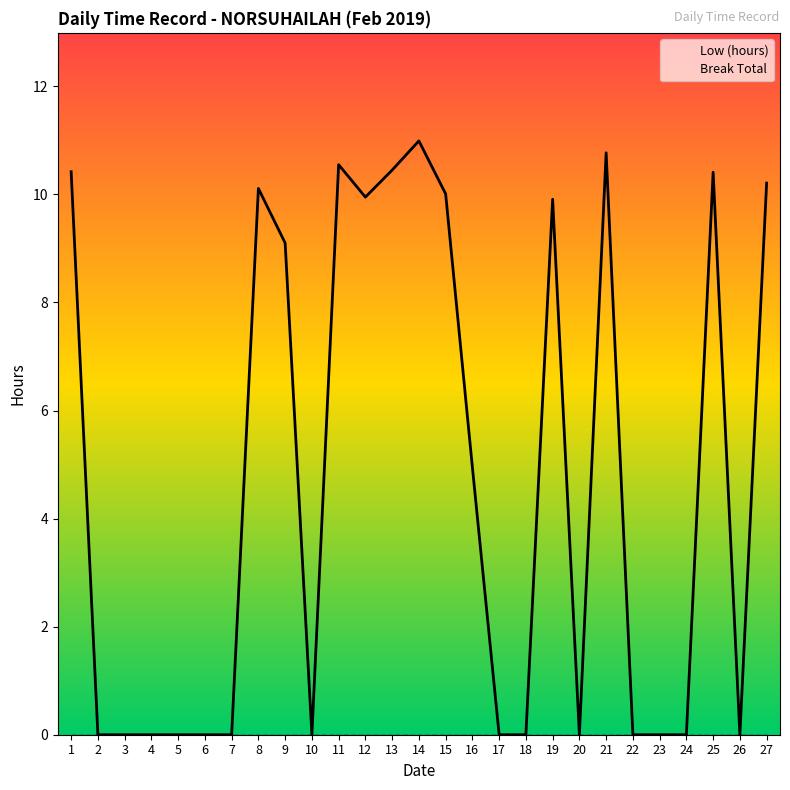

What is the difference between the maximum and minimum values?

11.0